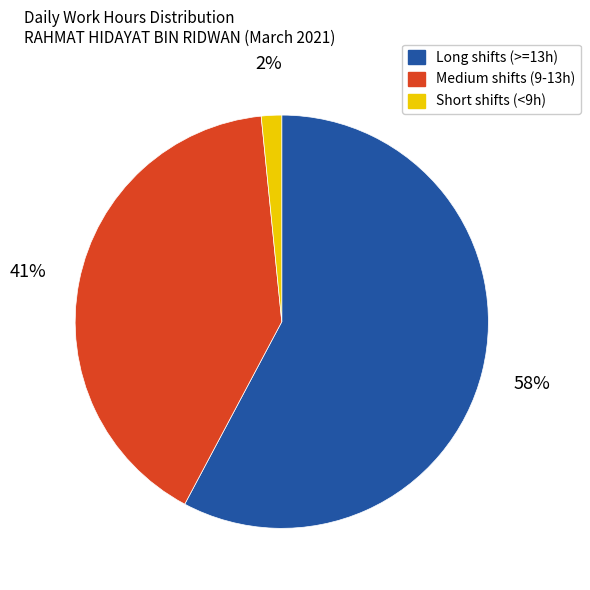

Is there a majority slice in this chart?

Yes